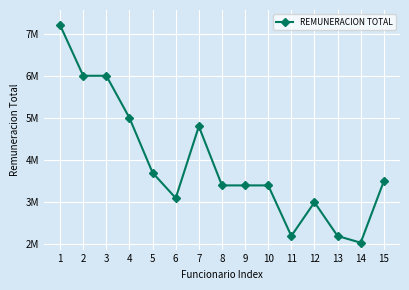

What is the average value?

3929408